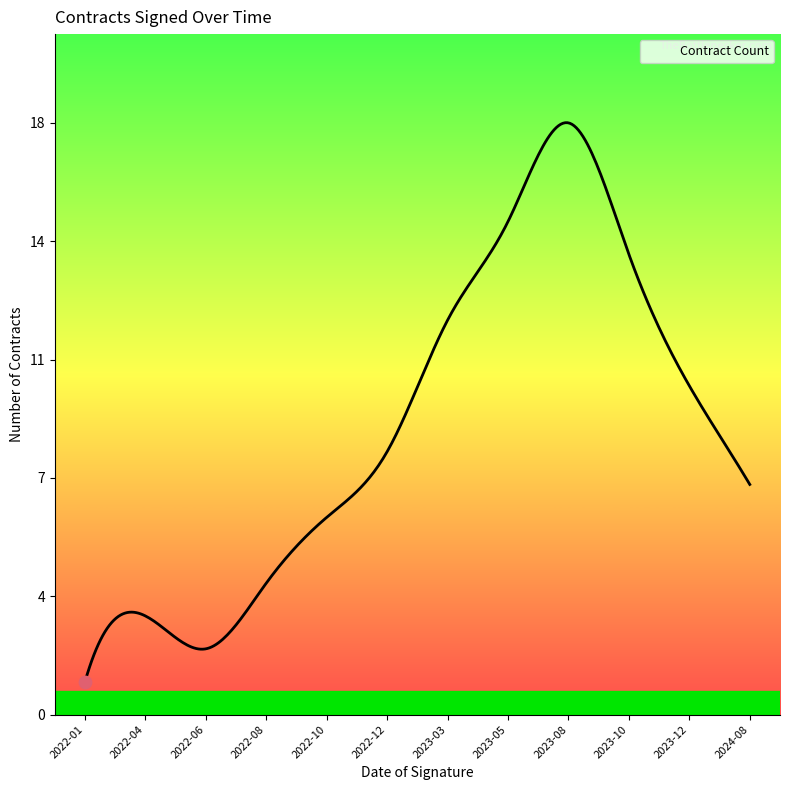

Is this an area chart (filled region under the line)?

Yes